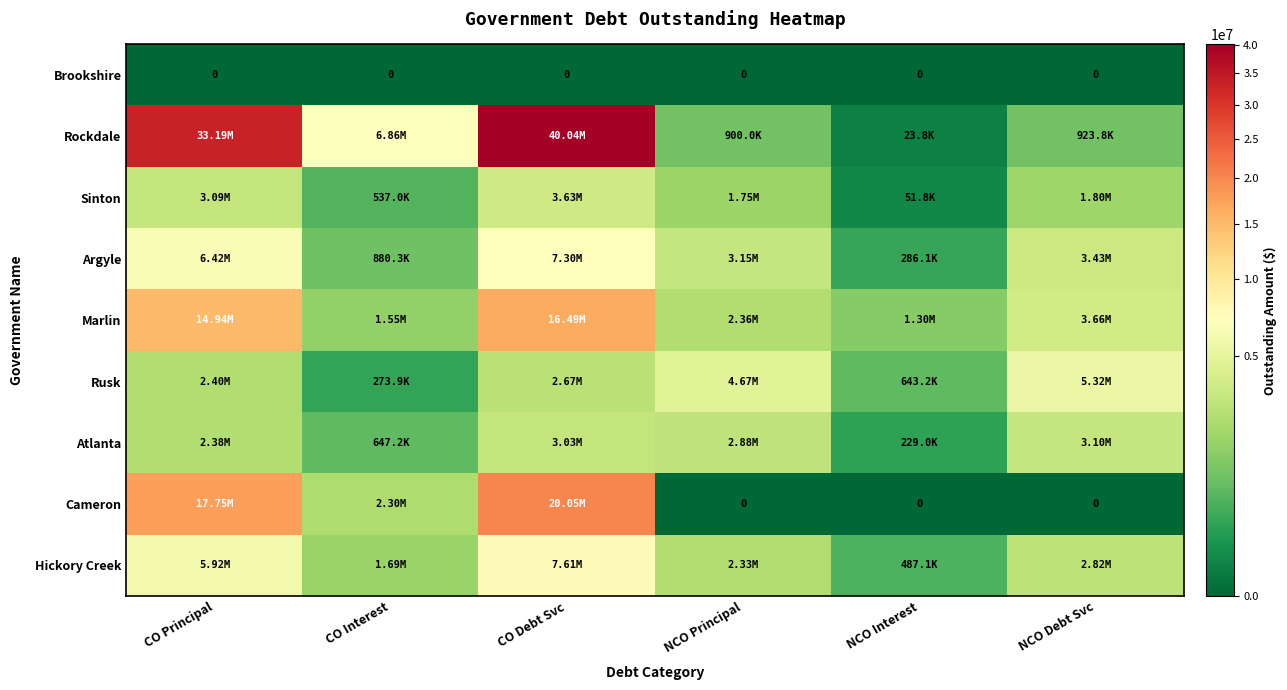

Which label corresponds to the smallest value in the chart?

CO Principal